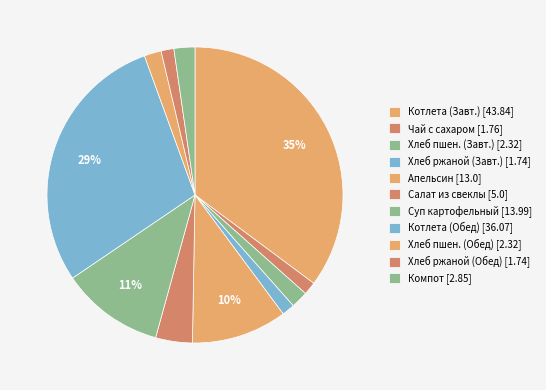

Count the number of slices in the pie.

11